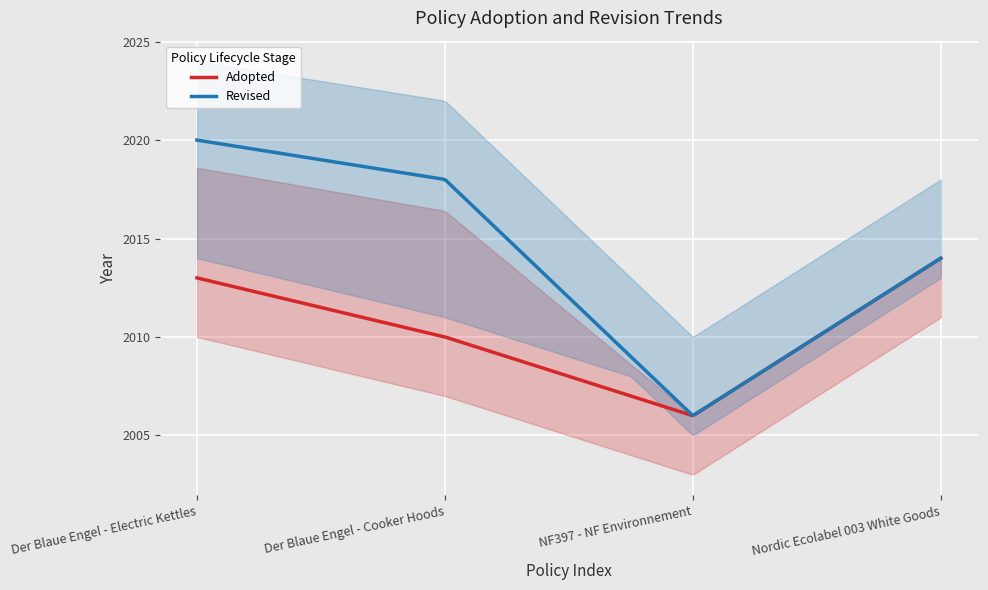

What is the spread (max minus min) of values at Der Blaue Engel - Cooker Hoods?

8